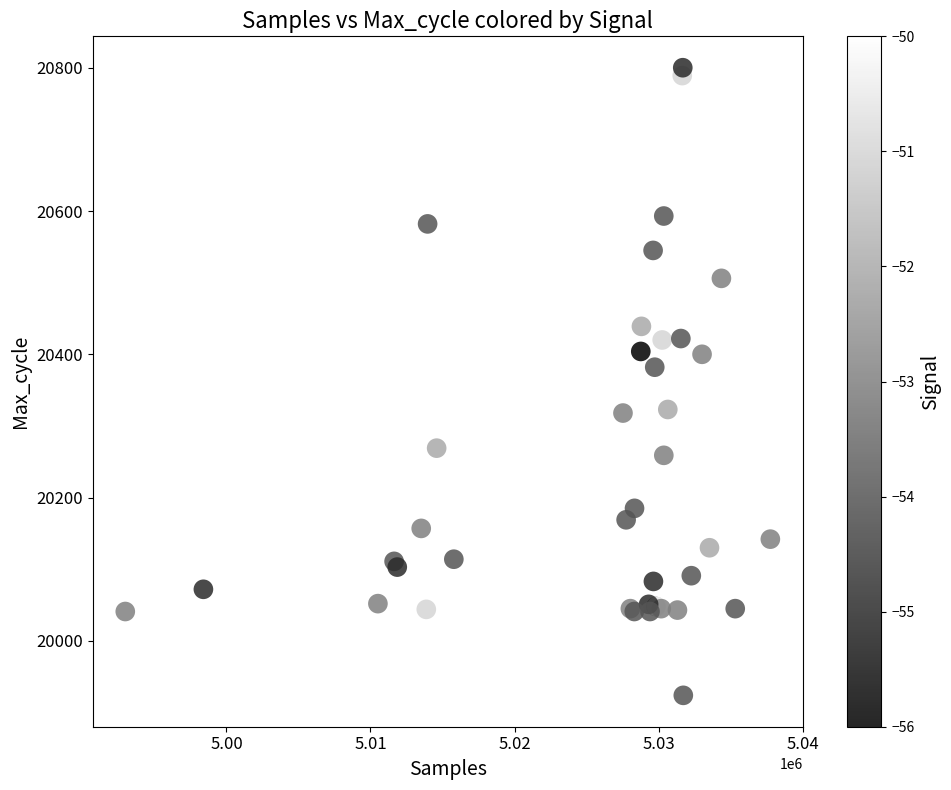

What Y value in the scatter plot is closest to 20362?

20382